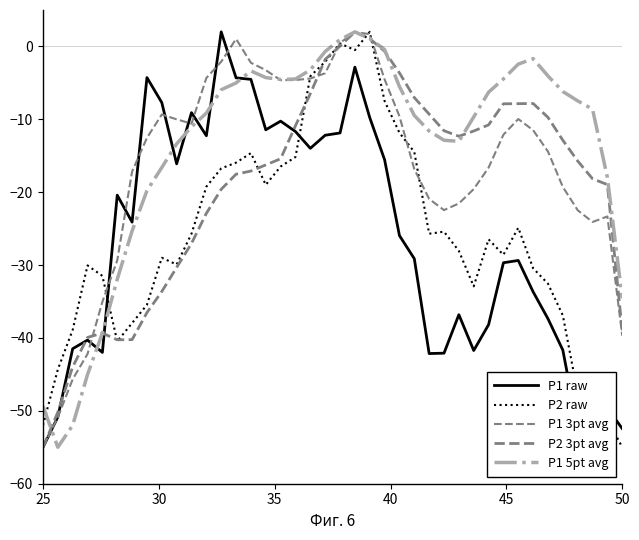

How many categories are shown in the chart?

40